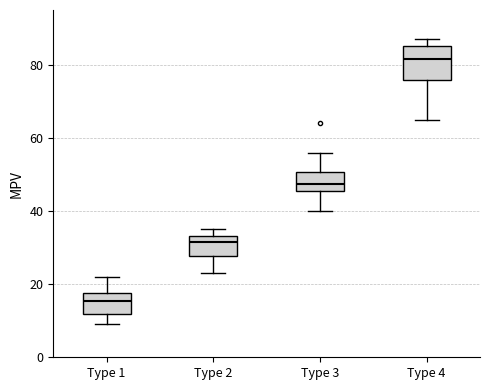

Which box has the lowest median line?

Type 1